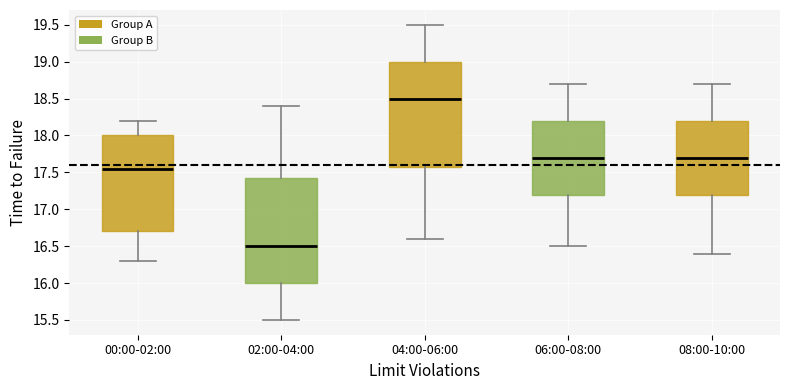

Reading left to right, read every box against the y-axis: the position of its median line, the range the box covers, and the ends of its whiskers. The values are not printed on the chart, so give them approximately, as read against the axis.

00:00-02:00: median 17.55, box 16.70 to 18.00, whiskers 16.30 to 18.20
02:00-04:00: median 16.50, box 16.00 to 17.45, whiskers 15.50 to 18.40
04:00-06:00: median 18.50, box 17.60 to 19.00, whiskers 16.60 to 19.50
06:00-08:00: median 17.70, box 17.20 to 18.20, whiskers 16.50 to 18.70
08:00-10:00: median 17.70, box 17.20 to 18.20, whiskers 16.40 to 18.70